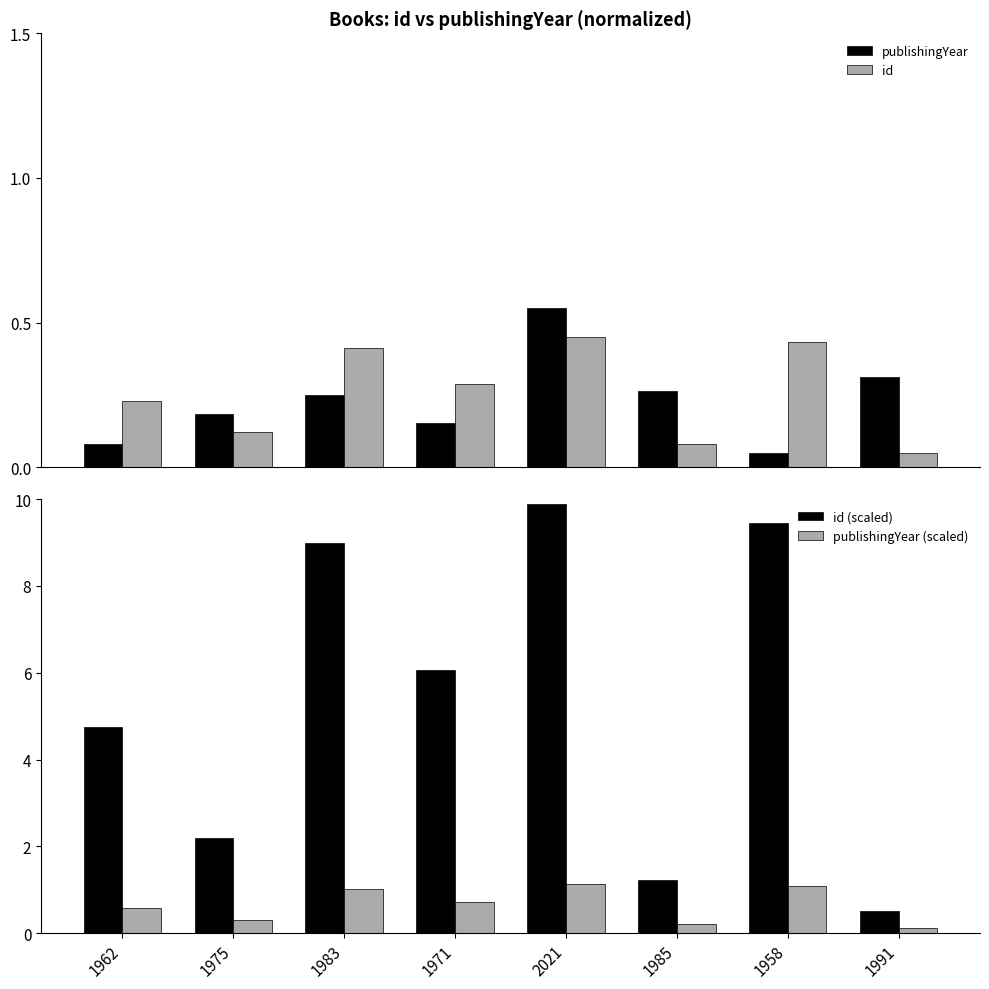

What is the label of the 3rd bar from the right?

1985